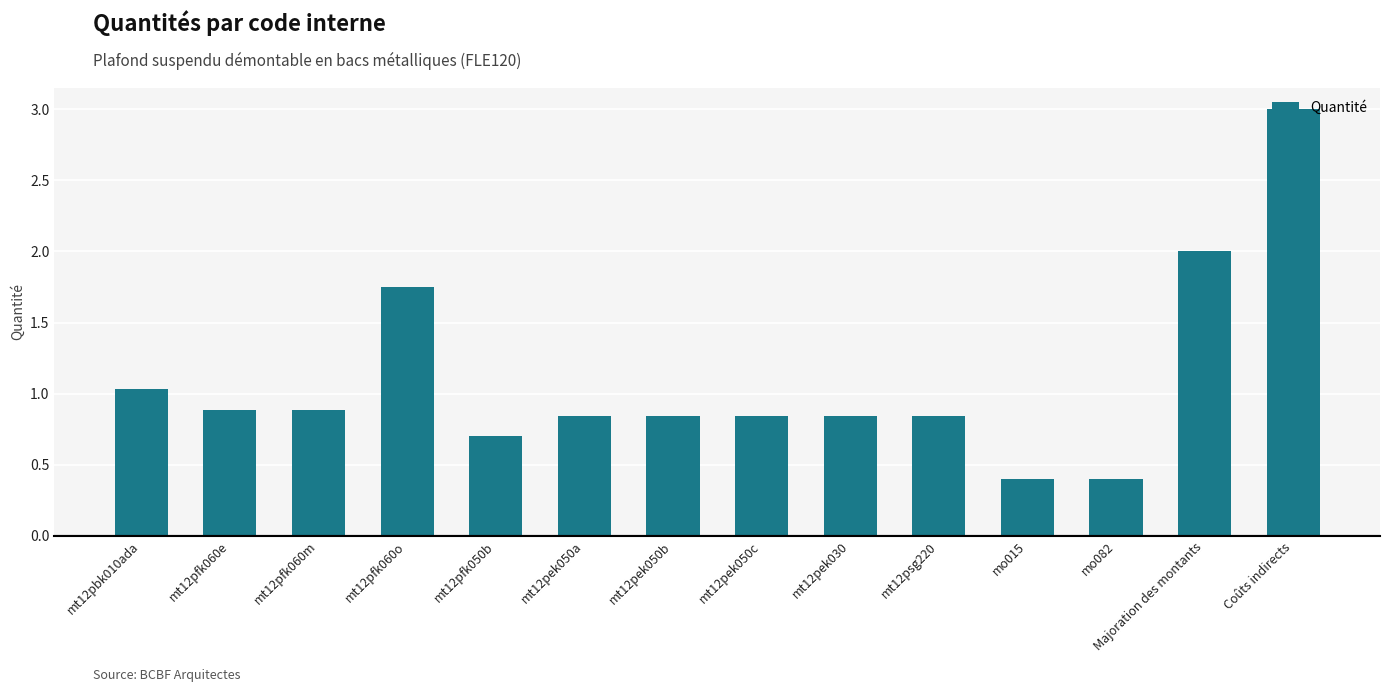

What value does the data have at mo015?

0.4